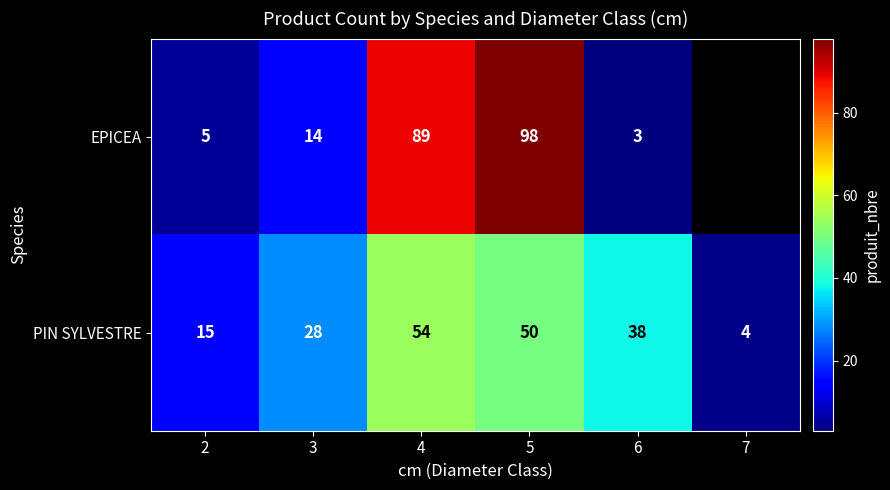

What is the average value of the PIN SYLVESTRE series?

32